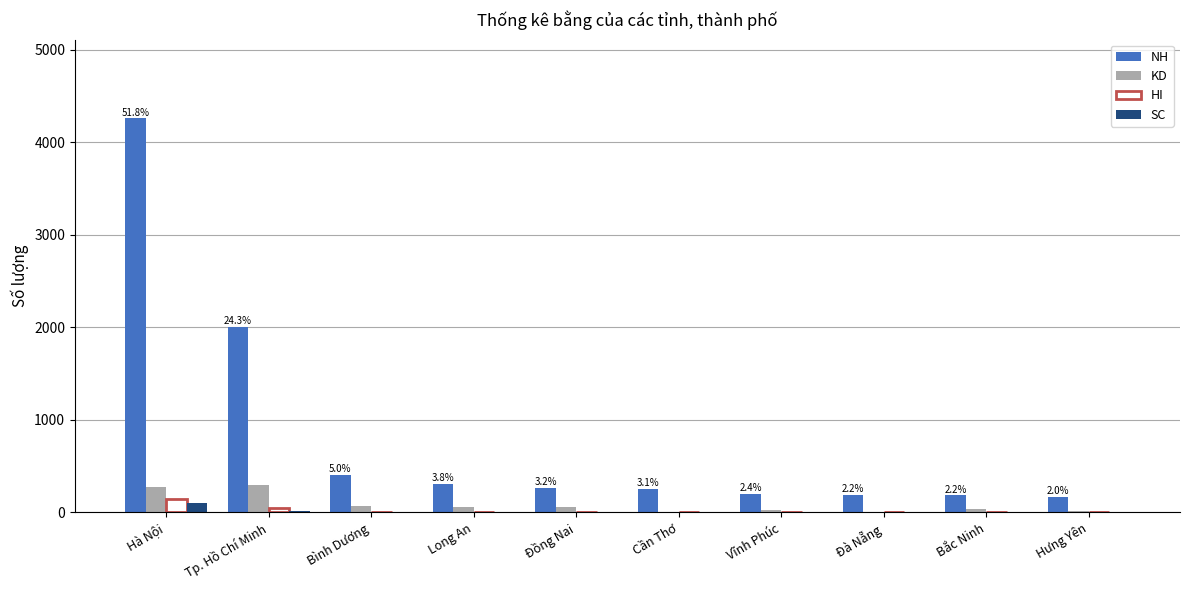

The value of NH at Đồng Nai is 434. True or false?

False